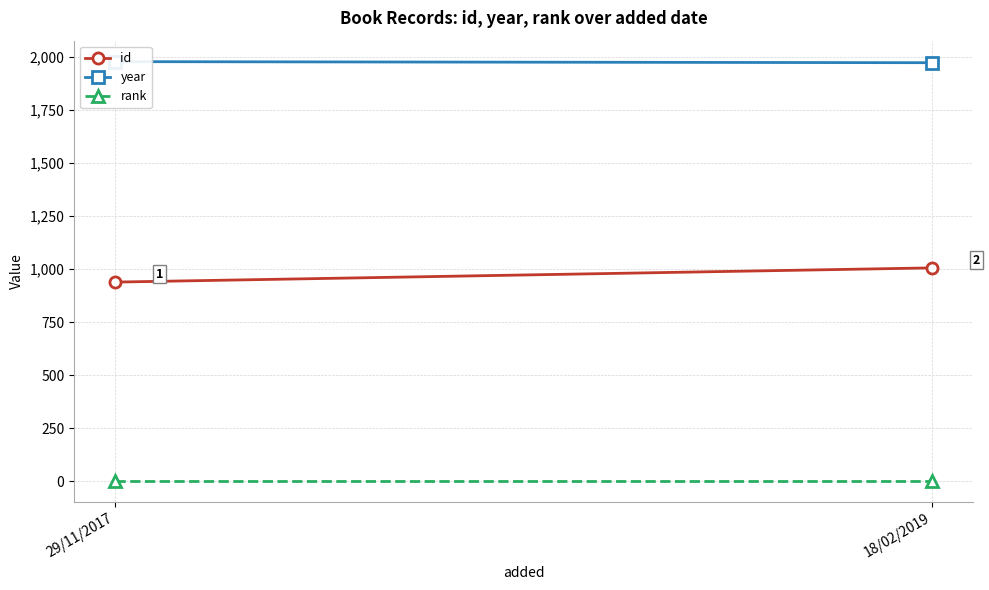

What is the difference between the highest and lowest values at 18/02/2019?

1972